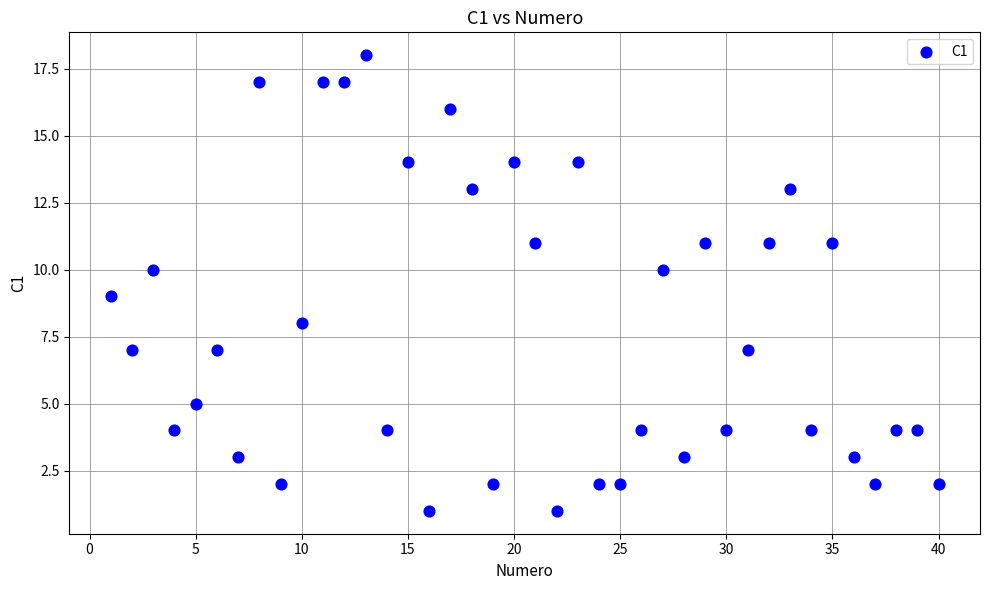

What is the range of X values (max minus min)?

39